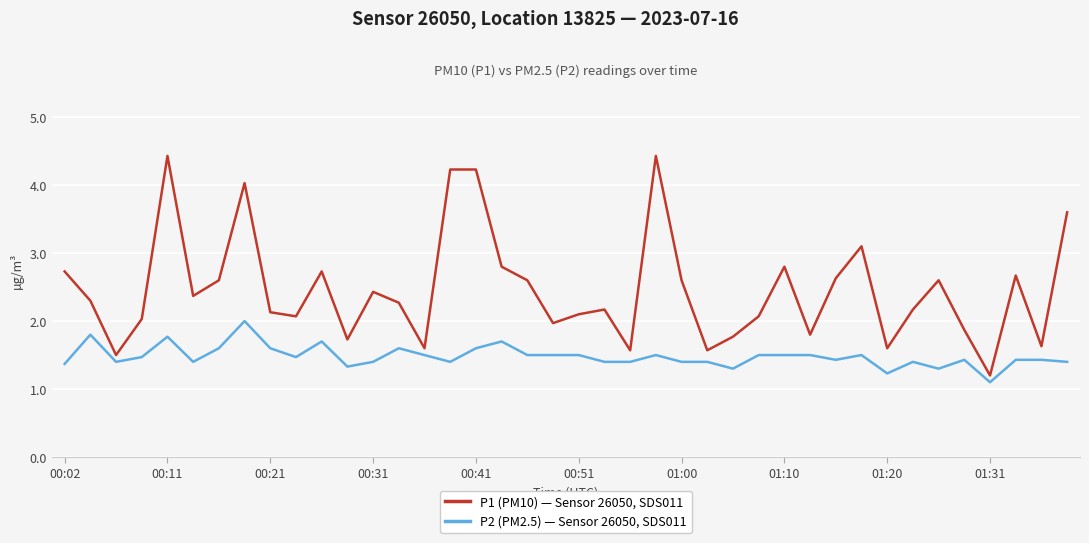

List the series in order of their peak value, lowest first.

P2 (PM2.5) — Sensor 26050, SDS011, P1 (PM10) — Sensor 26050, SDS011